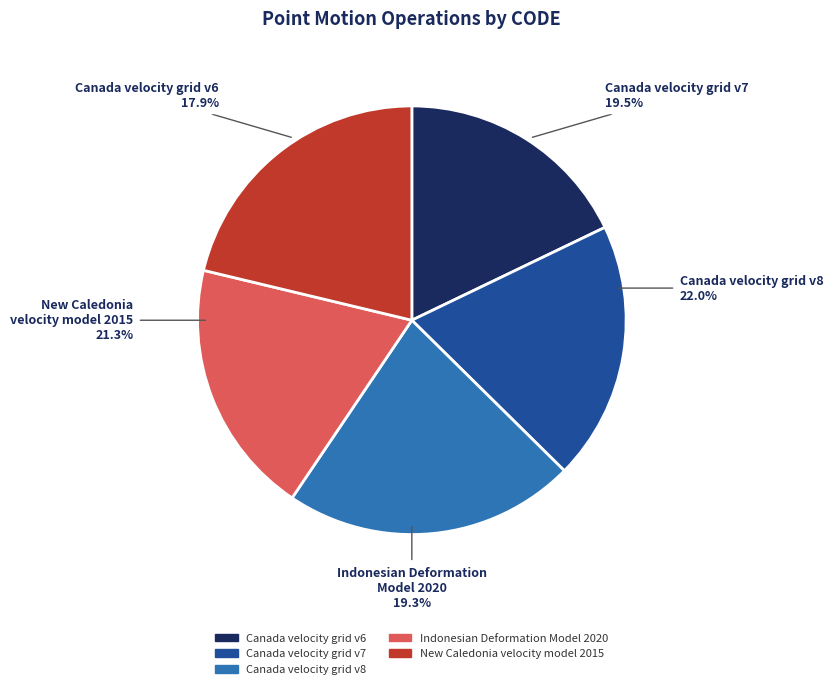

What is the total percentage of Canada velocity grid v6 and Canada velocity grid v7?

37.4%